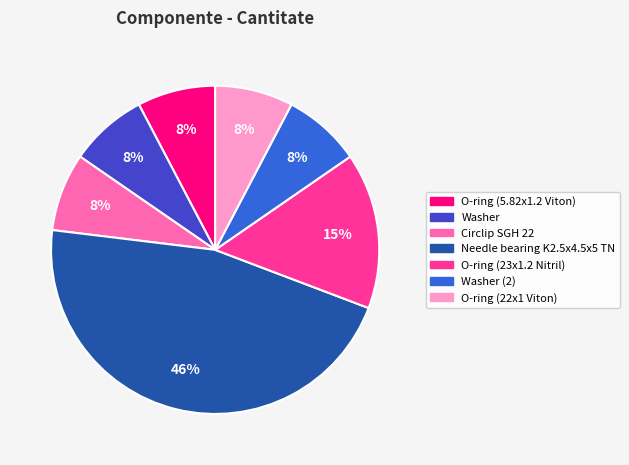

To the nearest percent, what is the difference between the largest and smallest slice percentages?

38%